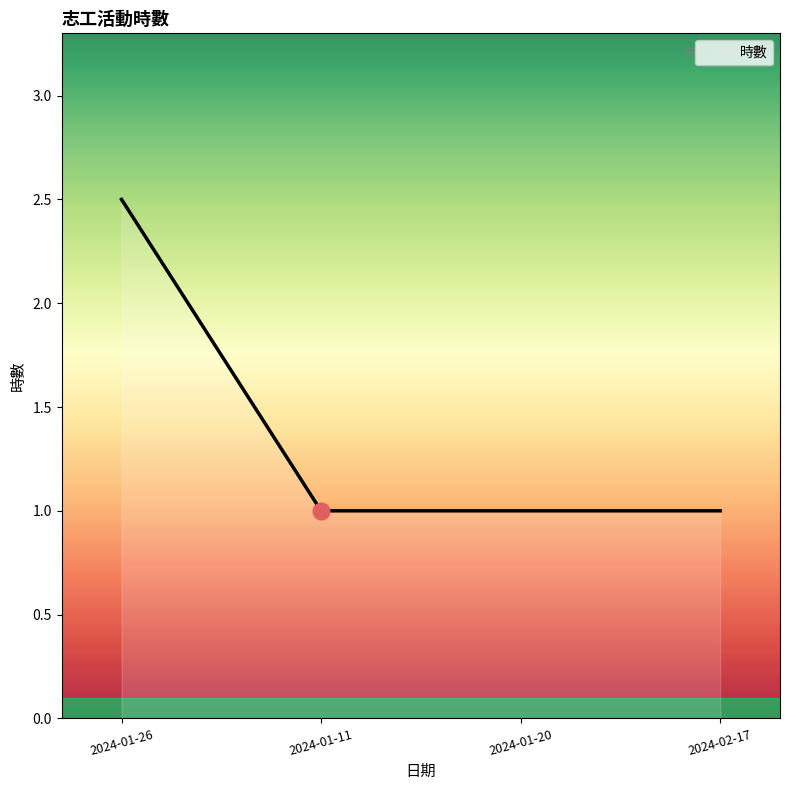

What is the greatest value displayed?

2.5